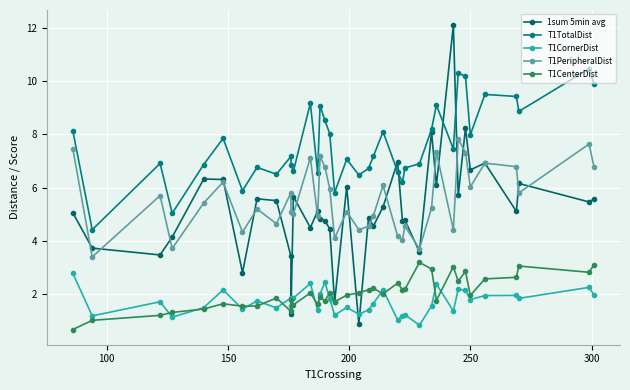

Is the value of T1PeripheralDist at 200 greater than the value of T1TotalDist at 200?

No